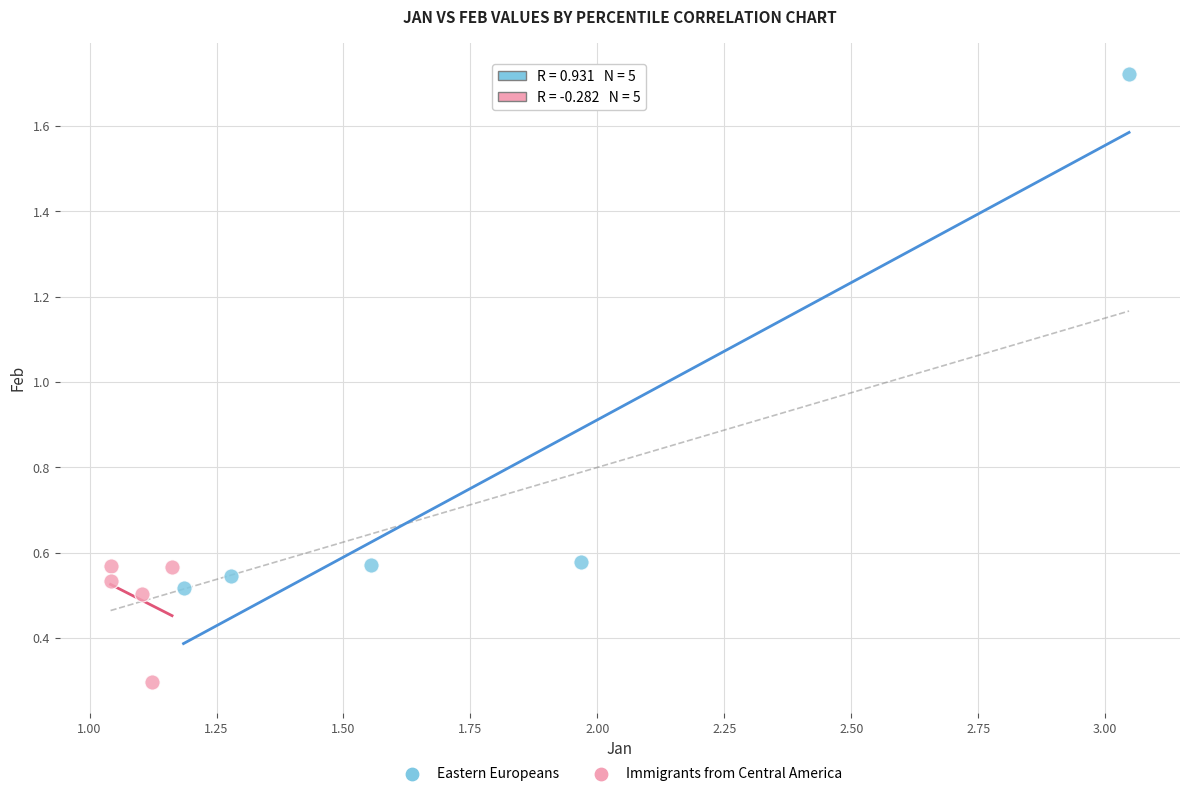

Which series reaches the minimum Y coordinate?

Immigrants from Central America